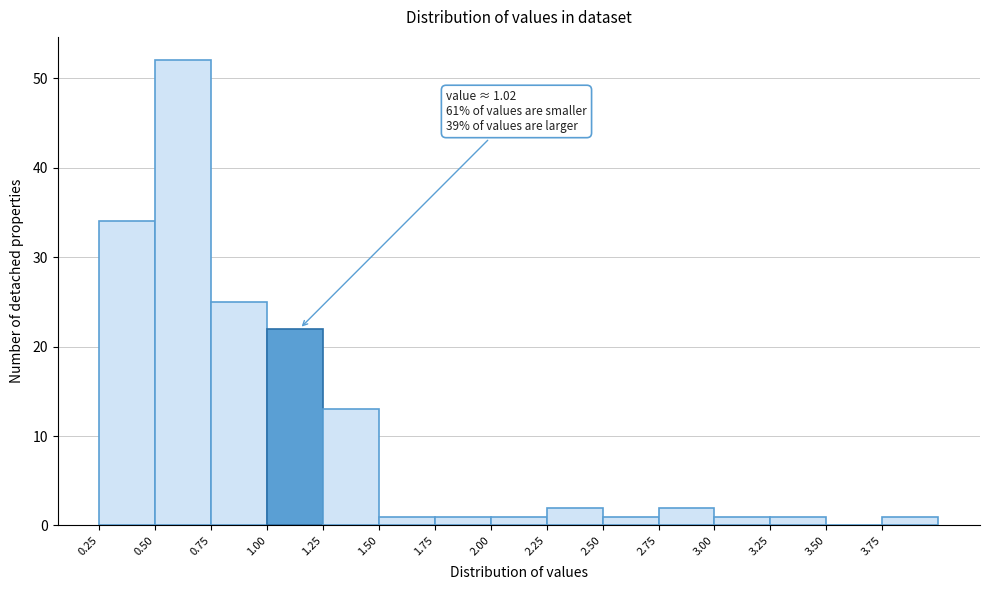

Over which range of the x-axis is the bar tallest?

0.50 to 0.75